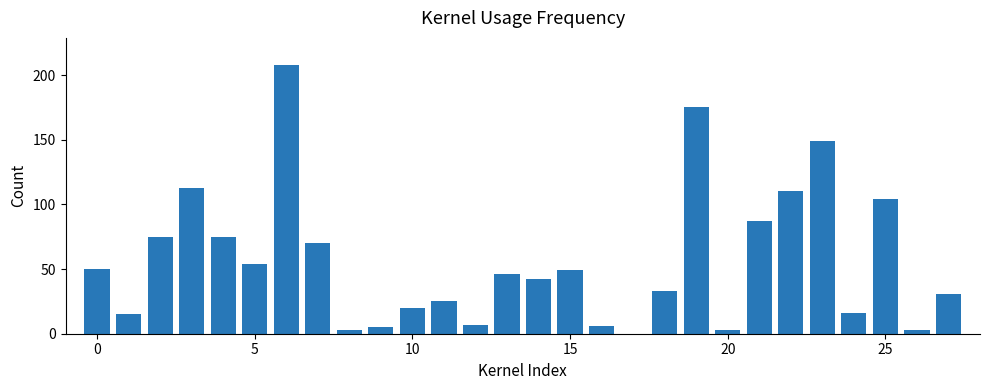

What is the sum of all values?

1574